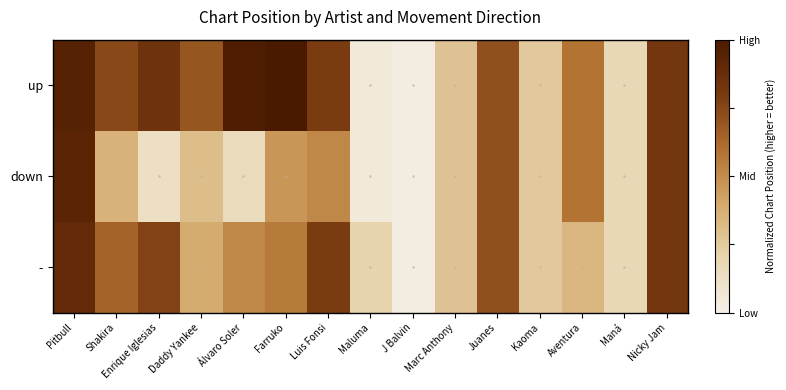

Reading left to right, extract all data points from this chart.

up: Pitbull=0.9	Shakira=0.7	Enrique Iglesias=0.8	Daddy Yankee=0.7	Álvaro Soler=1.0	Farruko=1.0	Luis Fonsi=0.8	Maluma=0.1	J Balvin=0.0	Marc Anthony=0.3	Juanes=0.7	Kaoma=0.3	Aventura=0.6	Maná=0.2	Nicky Jam=0.8
down: Pitbull=0.9	Shakira=0.4	Enrique Iglesias=0.1	Daddy Yankee=0.3	Álvaro Soler=0.2	Farruko=0.5	Luis Fonsi=0.5	Maluma=0.1	J Balvin=0.0	Marc Anthony=0.3	Juanes=0.7	Kaoma=0.3	Aventura=0.6	Maná=0.2	Nicky Jam=0.8
-: Pitbull=0.9	Shakira=0.6	Enrique Iglesias=0.8	Daddy Yankee=0.4	Álvaro Soler=0.5	Farruko=0.6	Luis Fonsi=0.8	Maluma=0.2	J Balvin=0.0	Marc Anthony=0.3	Juanes=0.7	Kaoma=0.3	Aventura=0.3	Maná=0.2	Nicky Jam=0.8